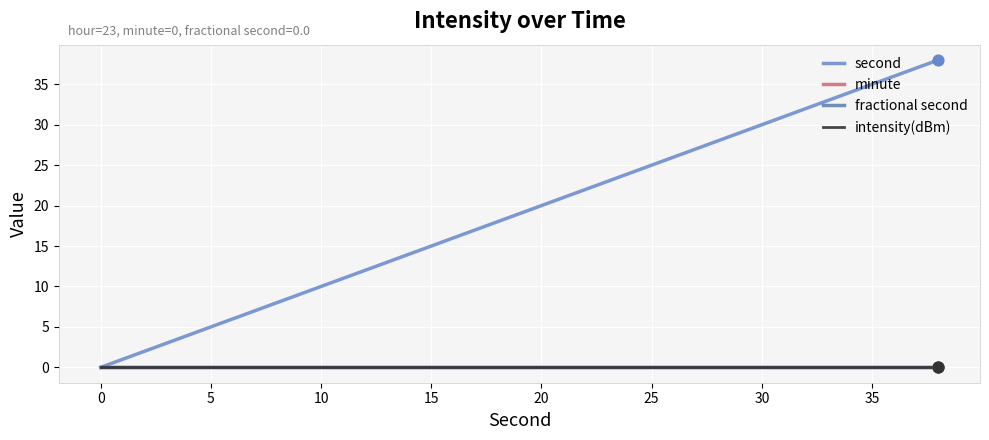

Is this an area chart (filled region under the line)?

No